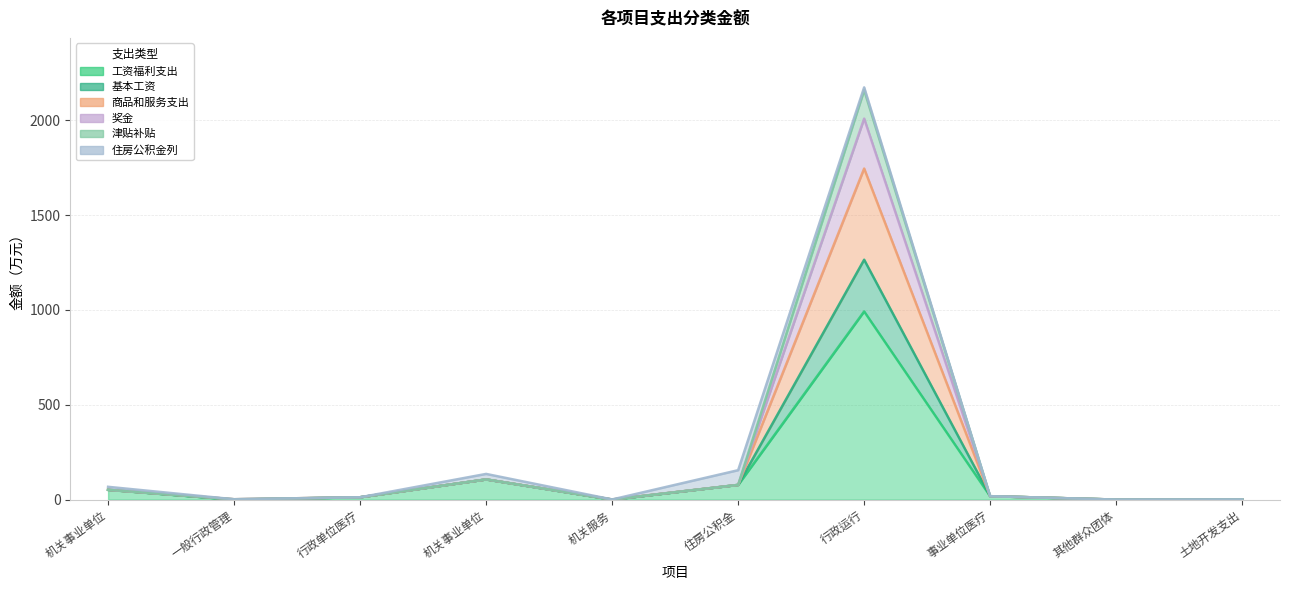

Where is the first local minimum for 商品和服务支出?

一般行政管理